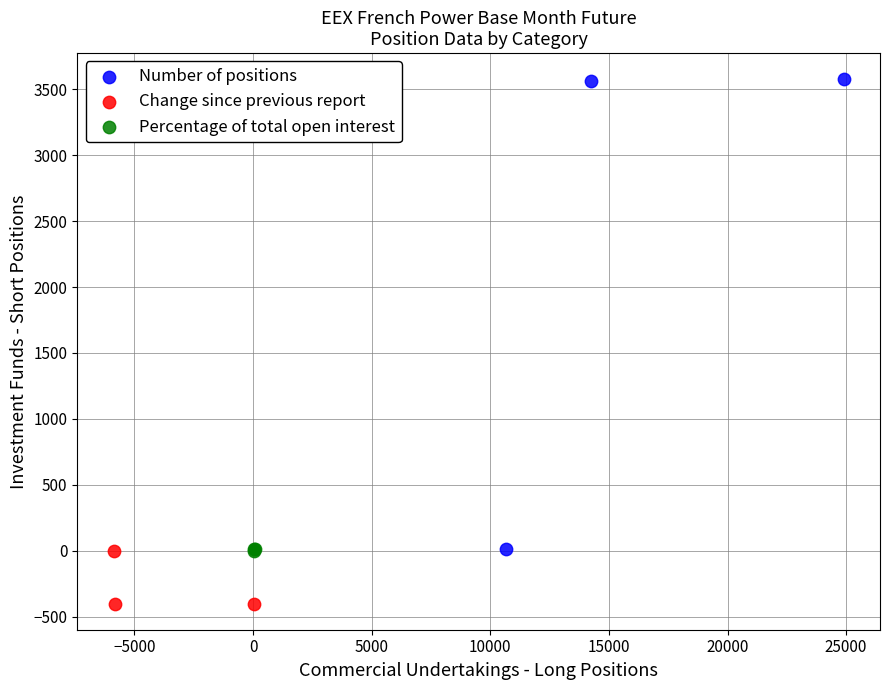

Which series contains the highest Y value?

Number of positions